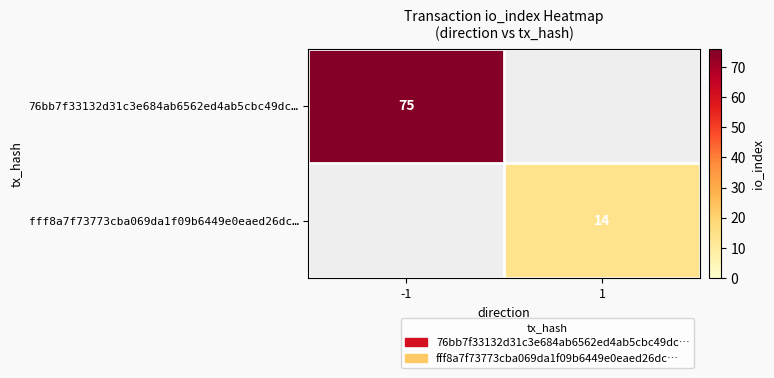

How many categories are shown in the chart?

2